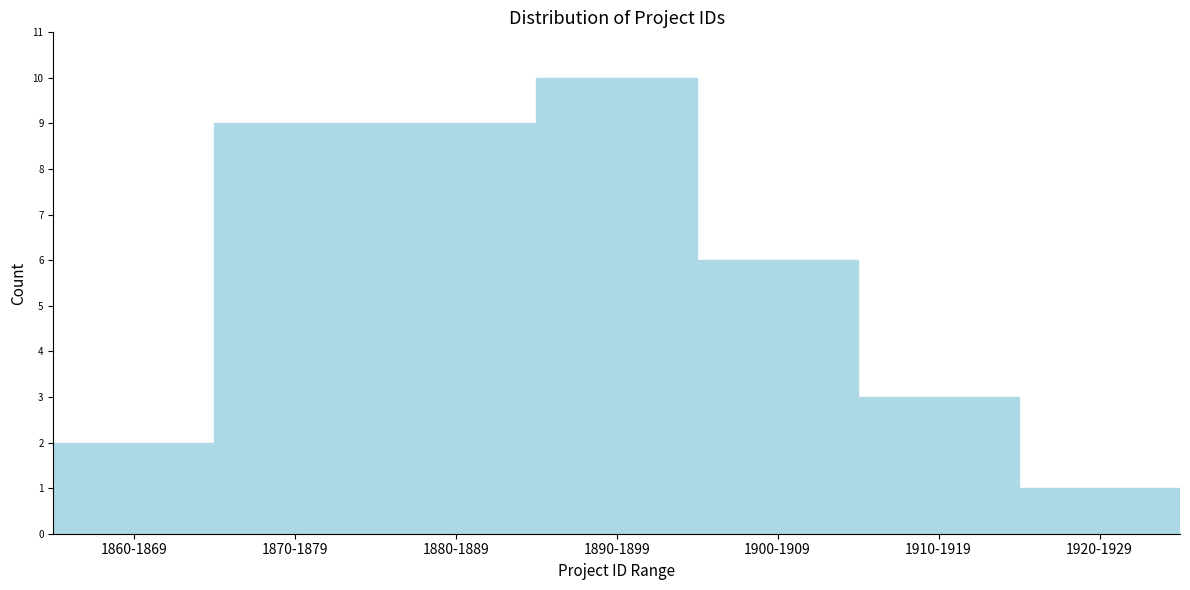

Reading right to left, transcribe all the data shown in this chart.

1	3	6	10	9	9	2